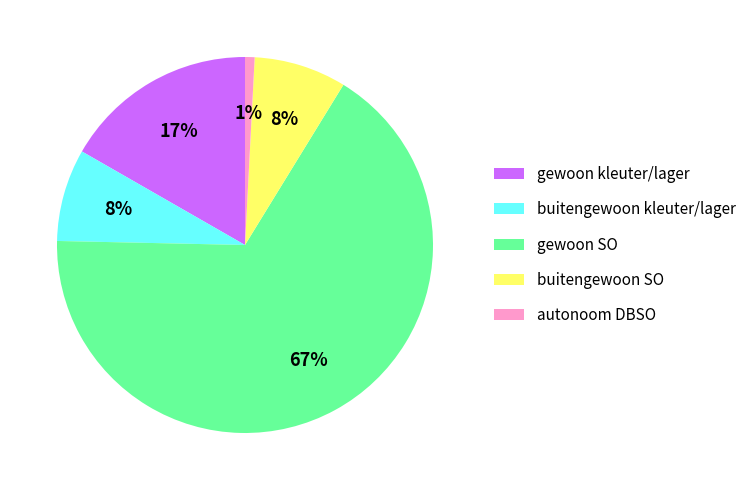

What percentage is the gewoon kleuter/lager slice, to the nearest percent?

17%